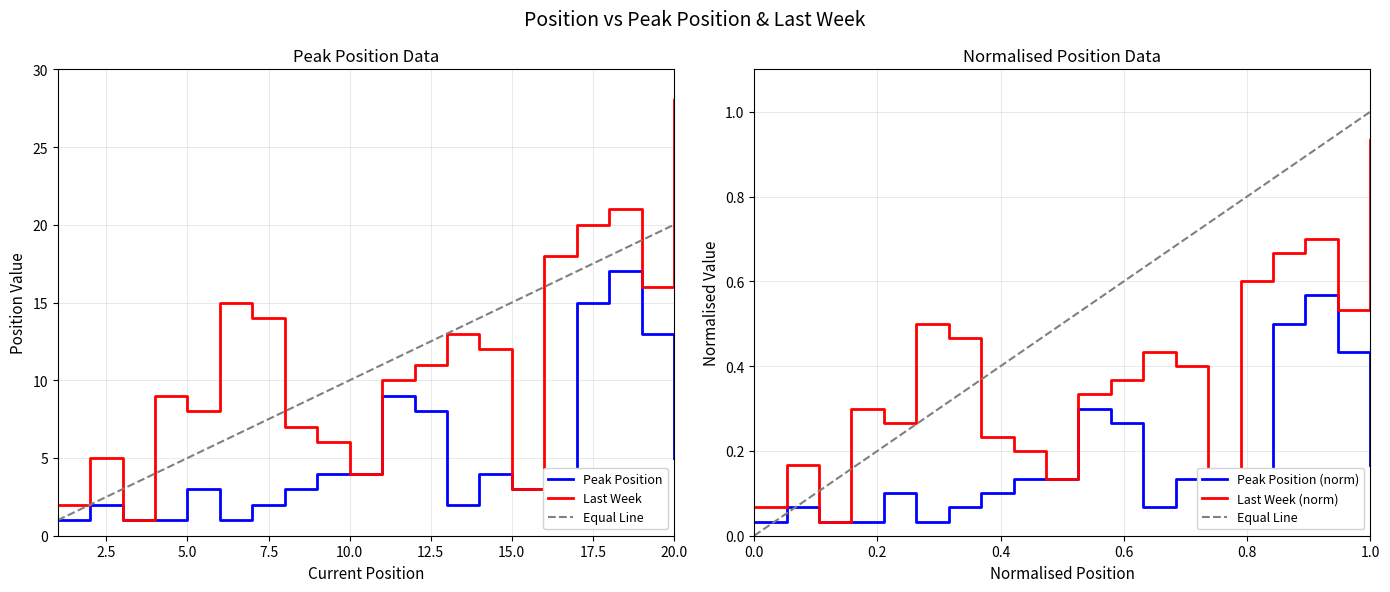

Does the chart have visible grid lines?

Yes